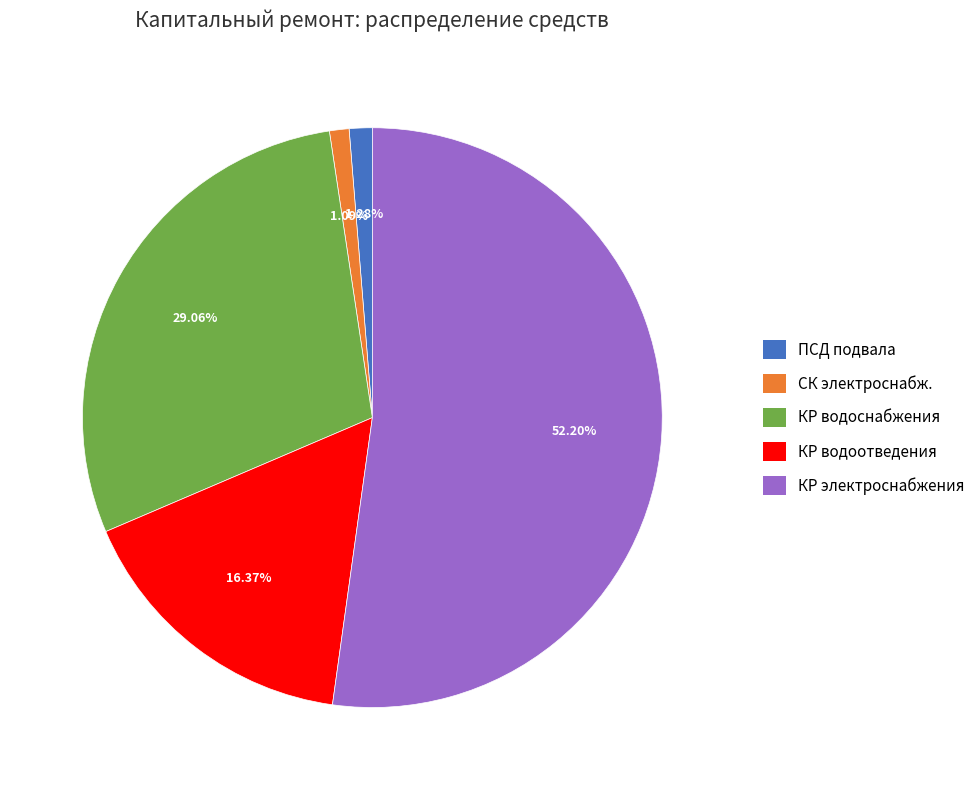

Is there any slice that represents more than half of the pie?

Yes